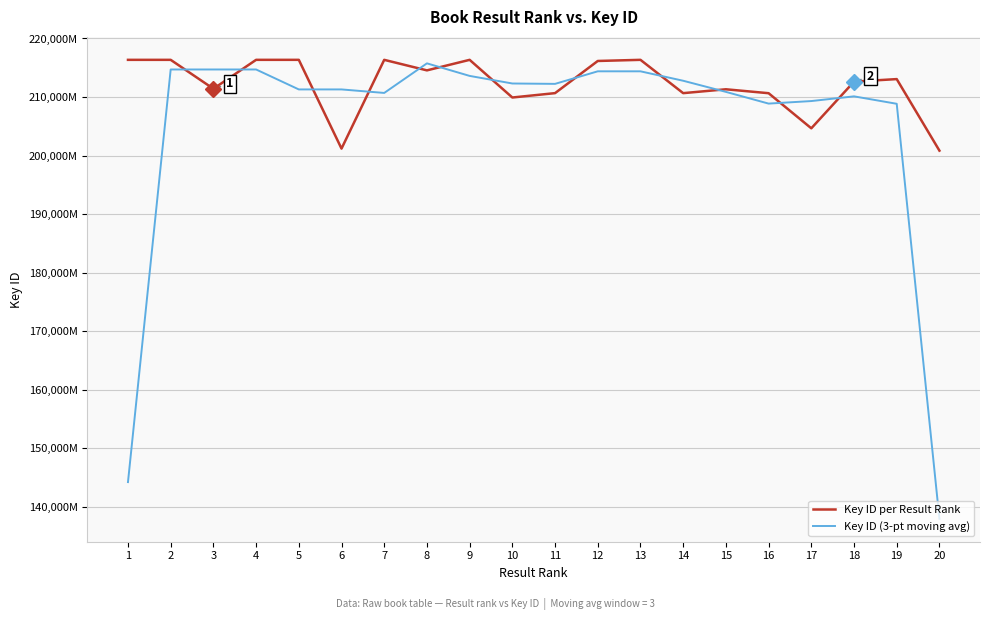

At which label is Key ID (3-pt moving avg) closest to 176862317?

19